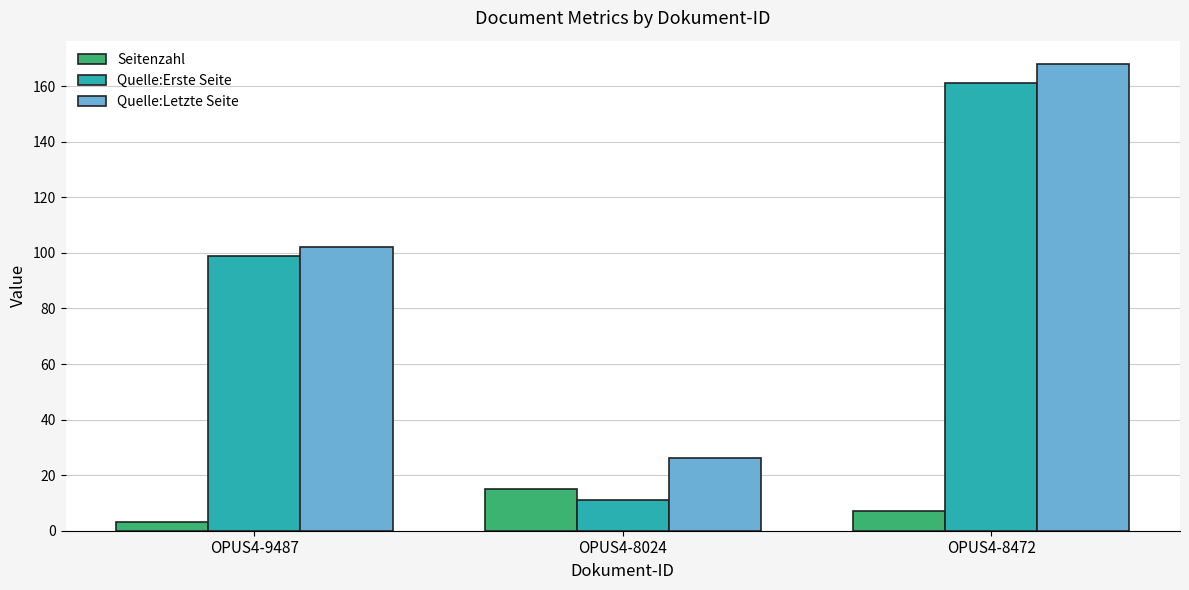

The Seitenzahl series shows 3 at OPUS4-9487. True or false?

True